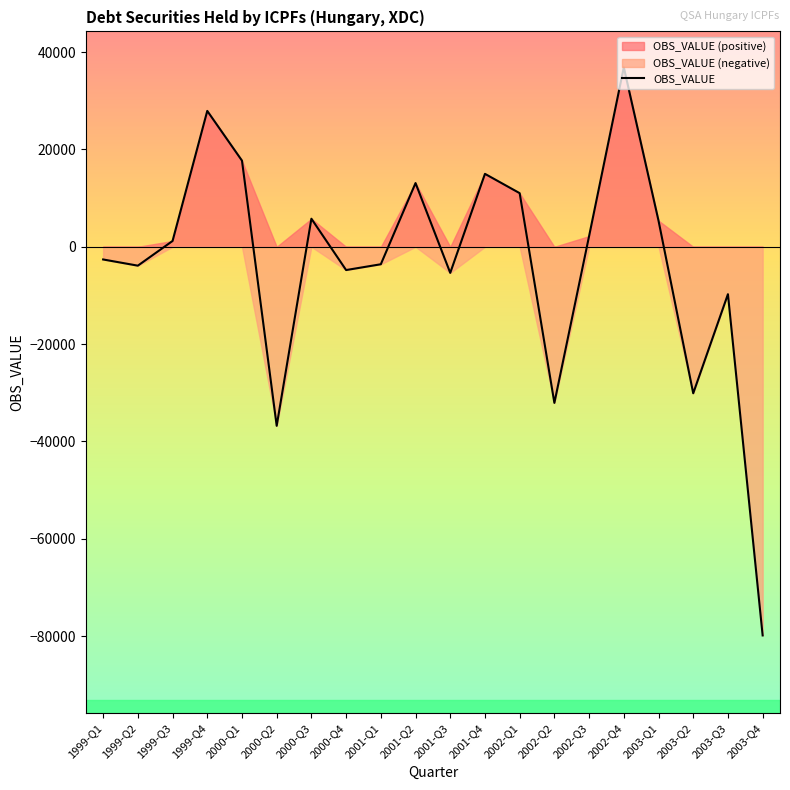

True or false: the data has more than 1 interior local peaks.

True